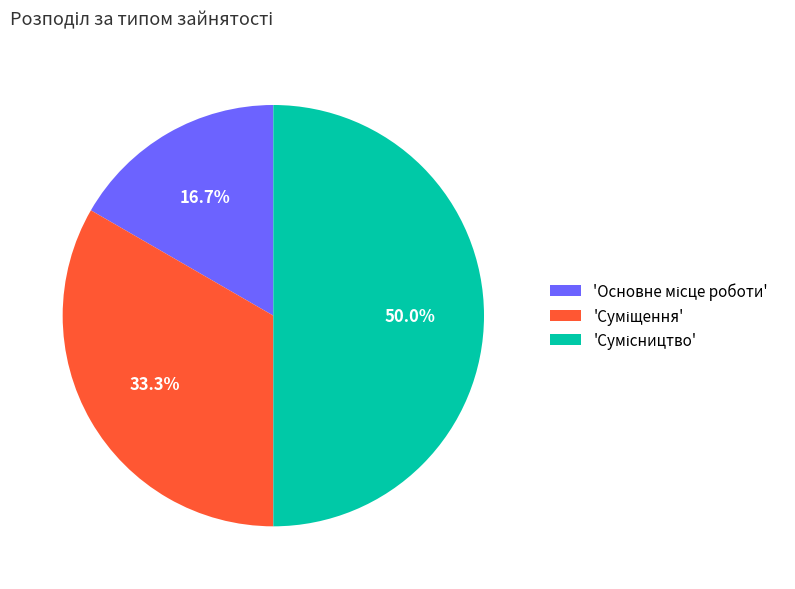

To the nearest percent, what is the difference between the largest and smallest slice percentages?

33%